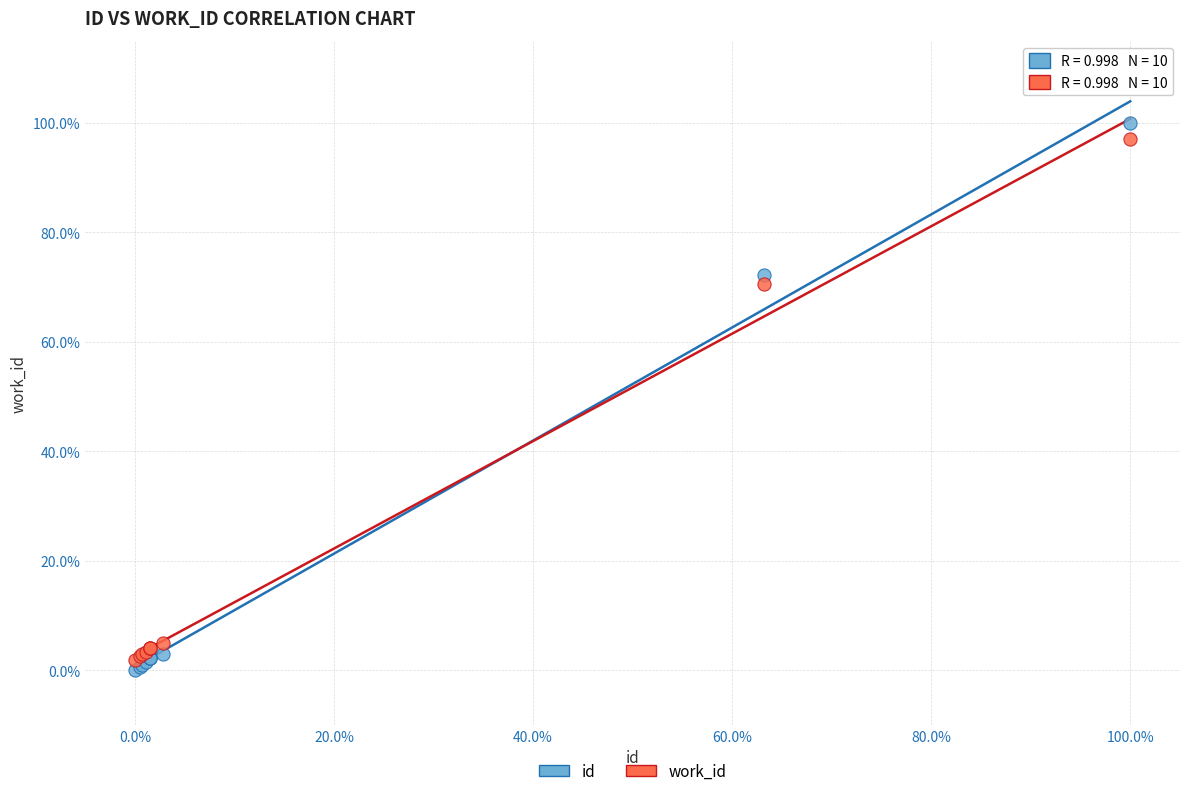

Which series reaches the minimum Y coordinate?

id